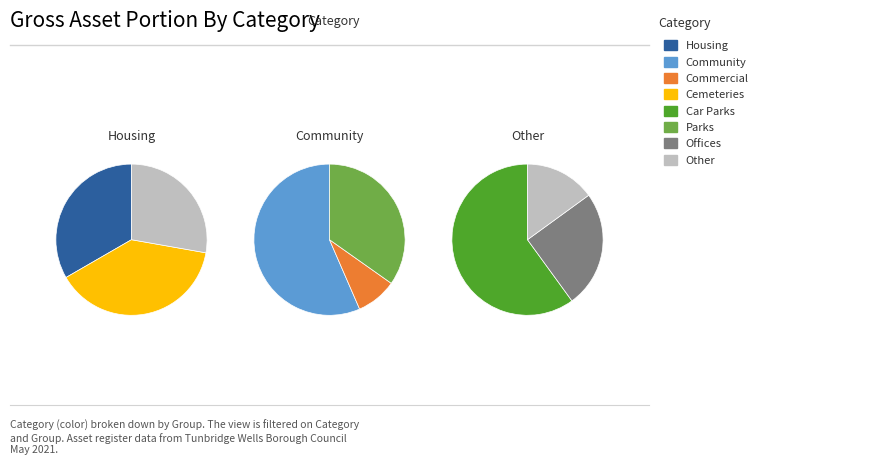

How many segments does this pie chart have?

8